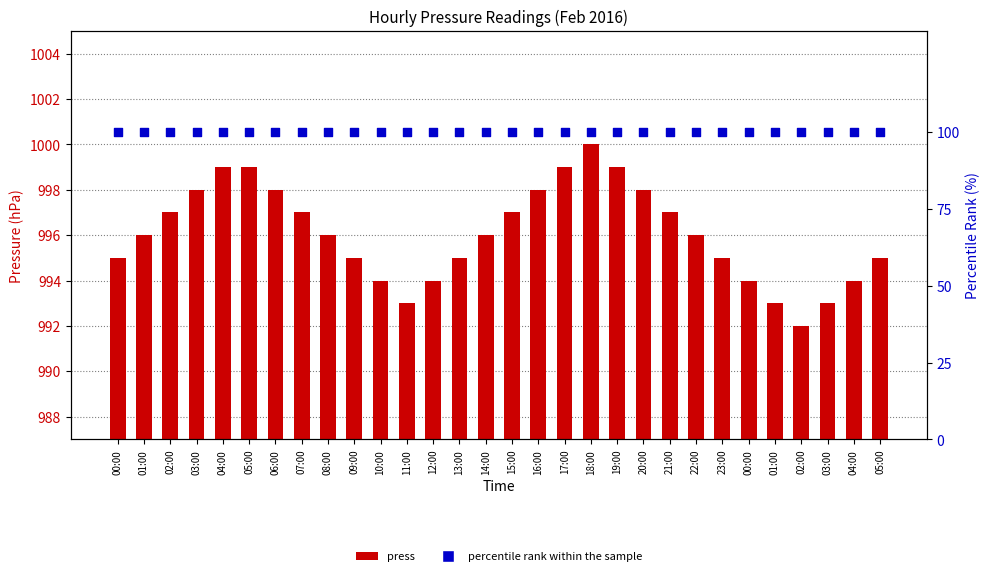

What are all the series names shown in the legend?

press, percentile rank within the sample